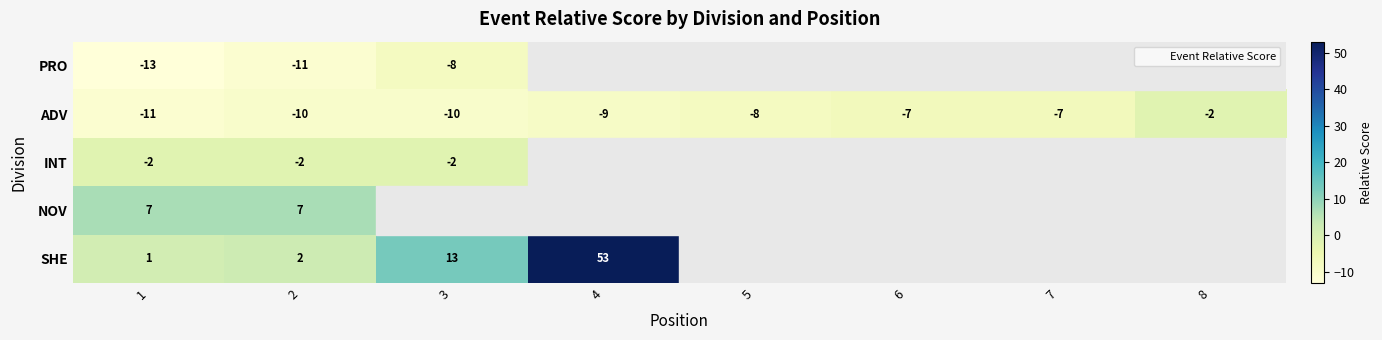

Rank the series at 2 from highest to lowest value.

NOV, SHE, INT, ADV, PRO